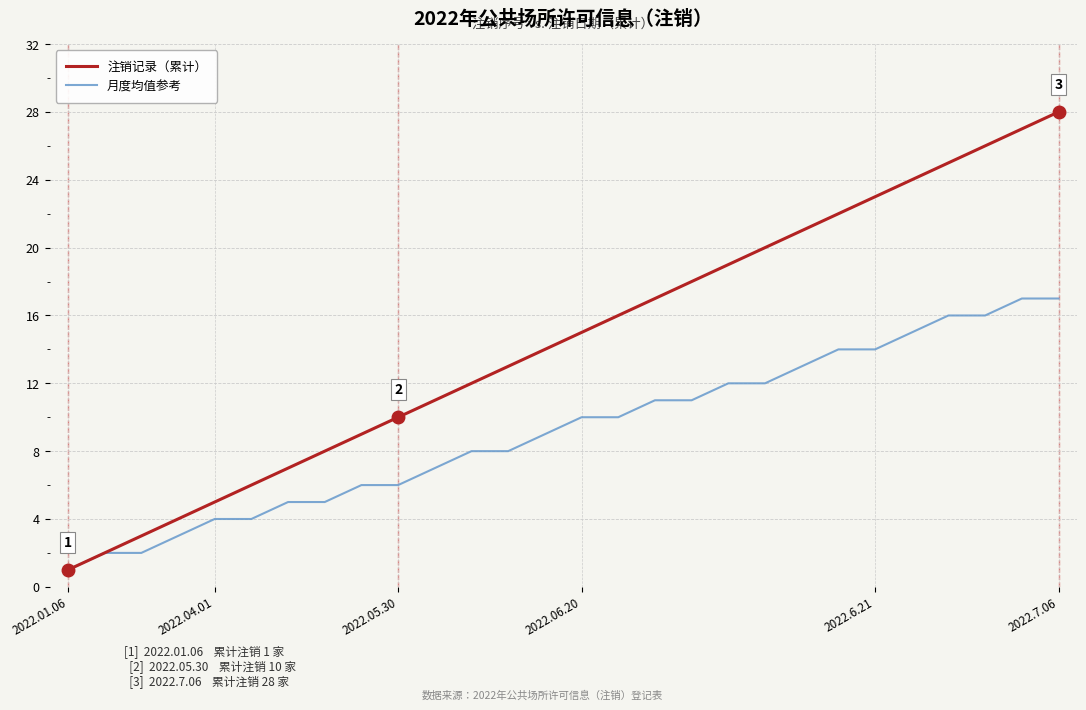

Which series has the widest spread of values?

注销记录（累计）